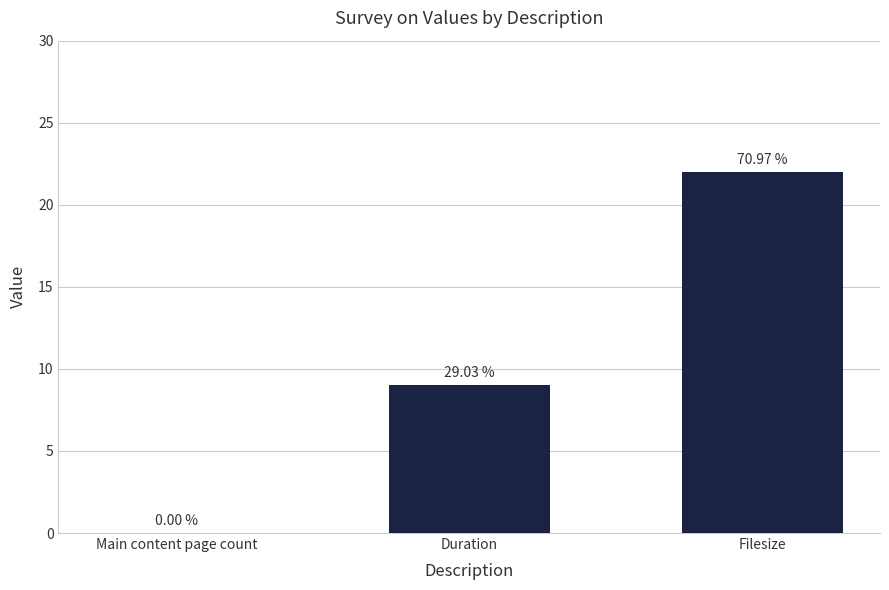

Are the bars horizontal?

No